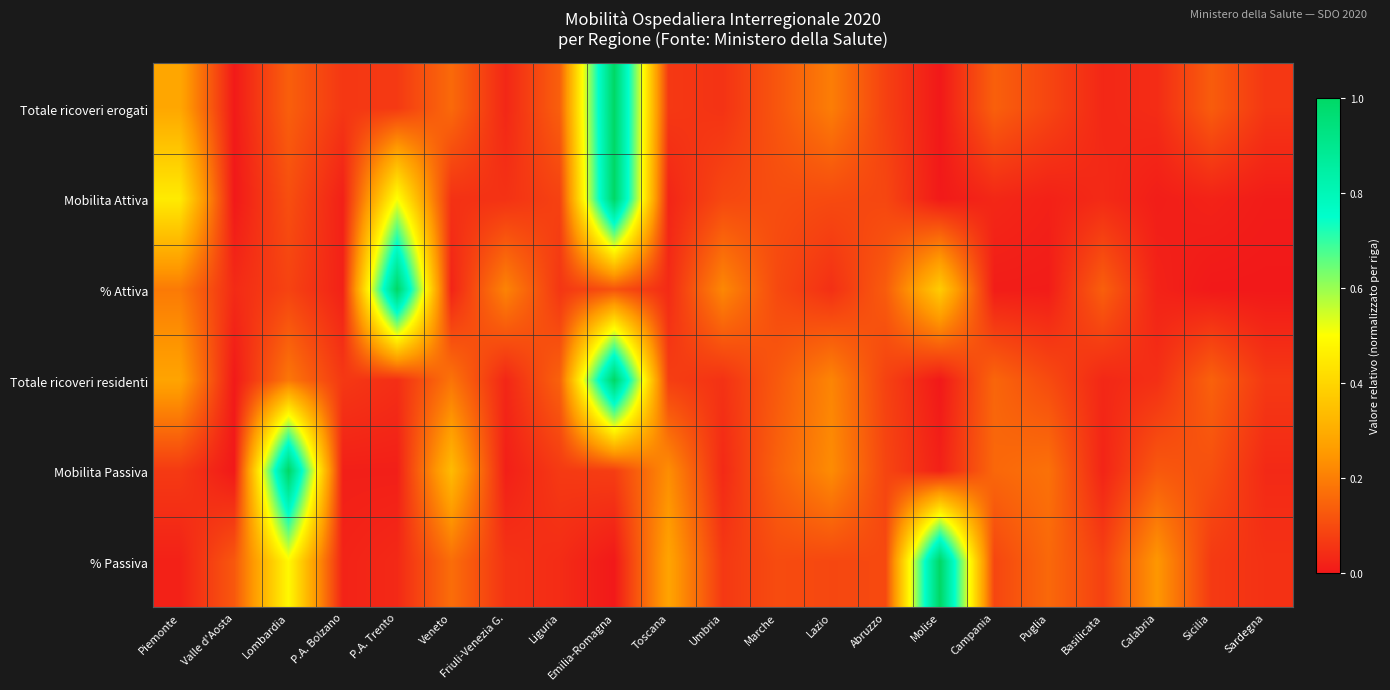

Reading left to right, what are all the values shown in this chart?

Totale ricoveri erogati: Piemonte=0.3	Valle d'Aosta=0.0	Lombardia=0.1	P.A. Bolzano=0.1	P.A. Trento=0.1	Veneto=0.2	Friuli-Venezia G.=0.0	Liguria=0.1	Emilia-Romagna=1.0	Toscana=0.1	Umbria=0.1	Marche=0.1	Lazio=0.2	Abruzzo=0.1	Molise=0.0	Campania=0.1	Puglia=0.1	Basilicata=0.0	Calabria=0.0	Sicilia=0.1	Sardegna=0.1
Mobilita Attiva: Piemonte=0.5	Valle d'Aosta=0.0	Lombardia=0.1	P.A. Bolzano=0.0	P.A. Trento=0.5	Veneto=0.0	Friuli-Venezia G.=0.0	Liguria=0.1	Emilia-Romagna=1.0	Toscana=0.0	Umbria=0.1	Marche=0.1	Lazio=0.1	Abruzzo=0.1	Molise=0.0	Campania=0.0	Puglia=0.0	Basilicata=0.0	Calabria=0.0	Sicilia=0.0	Sardegna=0.0
% Attiva: Piemonte=0.2	Valle d'Aosta=0.0	Lombardia=0.1	P.A. Bolzano=0.0	P.A. Trento=1.0	Veneto=0.0	Friuli-Venezia G.=0.2	Liguria=0.1	Emilia-Romagna=0.1	Toscana=0.0	Umbria=0.2	Marche=0.1	Lazio=0.0	Abruzzo=0.1	Molise=0.4	Campania=0.0	Puglia=0.0	Basilicata=0.1	Calabria=0.0	Sicilia=0.0	Sardegna=0.0
Totale ricoveri residenti: Piemonte=0.3	Valle d'Aosta=0.0	Lombardia=0.2	P.A. Bolzano=0.1	P.A. Trento=0.0	Veneto=0.2	Friuli-Venezia G.=0.0	Liguria=0.1	Emilia-Romagna=1.0	Toscana=0.1	Umbria=0.0	Marche=0.1	Lazio=0.2	Abruzzo=0.1	Molise=0.0	Campania=0.2	Puglia=0.1	Basilicata=0.0	Calabria=0.0	Sicilia=0.1	Sardegna=0.1
Mobilita Passiva: Piemonte=0.1	Valle d'Aosta=0.0	Lombardia=1.0	P.A. Bolzano=0.0	P.A. Trento=0.0	Veneto=0.3	Friuli-Venezia G.=0.0	Liguria=0.1	Emilia-Romagna=0.1	Toscana=0.2	Umbria=0.0	Marche=0.1	Lazio=0.2	Abruzzo=0.1	Molise=0.0	Campania=0.2	Puglia=0.2	Basilicata=0.0	Calabria=0.1	Sicilia=0.1	Sardegna=0.0
% Passiva: Piemonte=0.0	Valle d'Aosta=0.1	Lombardia=0.5	P.A. Bolzano=0.0	P.A. Trento=0.0	Veneto=0.2	Friuli-Venezia G.=0.1	Liguria=0.0	Emilia-Romagna=0.0	Toscana=0.3	Umbria=0.1	Marche=0.1	Lazio=0.1	Abruzzo=0.1	Molise=1.0	Campania=0.1	Puglia=0.2	Basilicata=0.1	Calabria=0.2	Sicilia=0.1	Sardegna=0.0